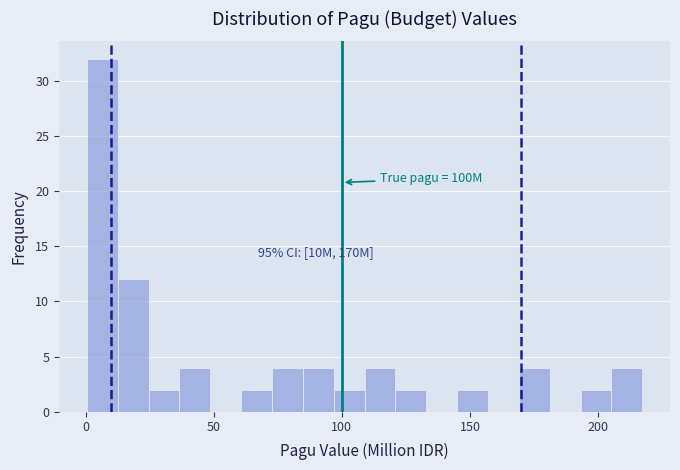

Around what value on the x-axis is the tallest bar? Give the approximate position of its centre, as read against the axis.

5